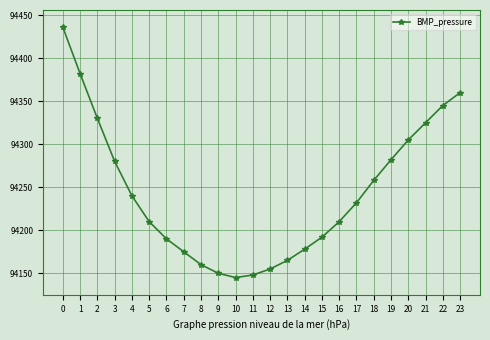

At which category does the data reach its first local valley?

10